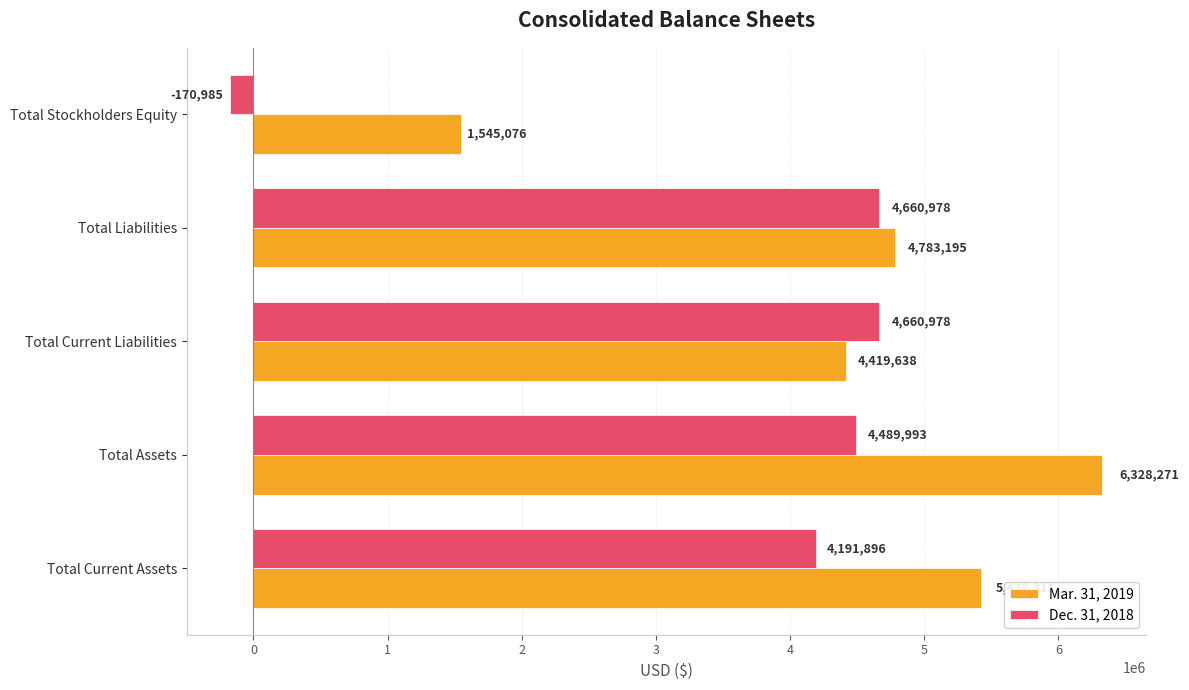

True or false: Dec. 31, 2018 has a value of 4660978 at Total Current Liabilities.

True